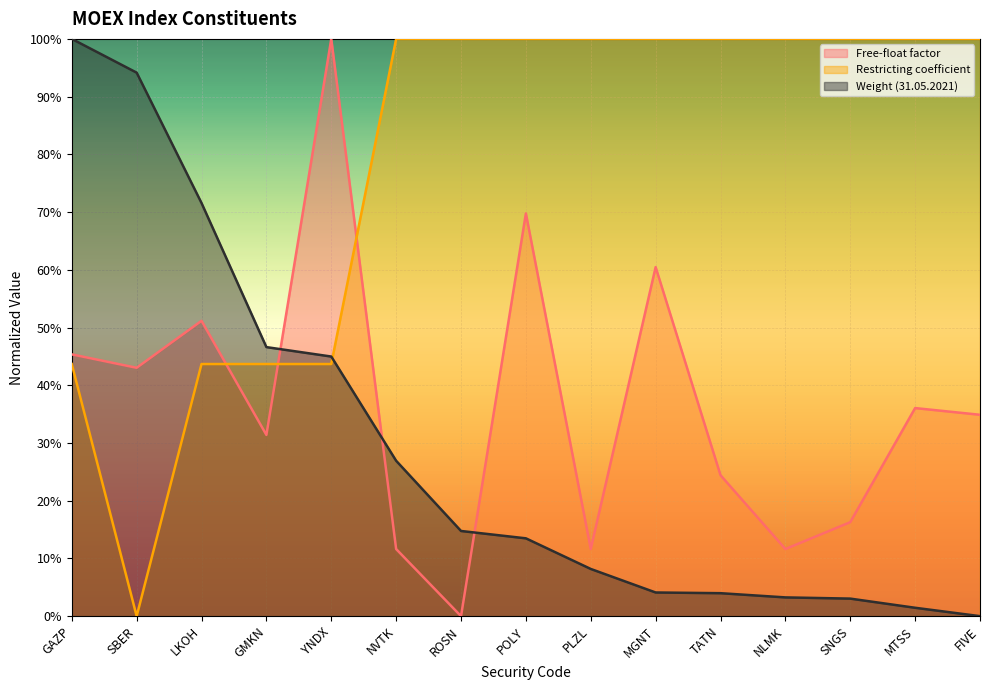

At which category is the sum across all series the highest?

GAZP